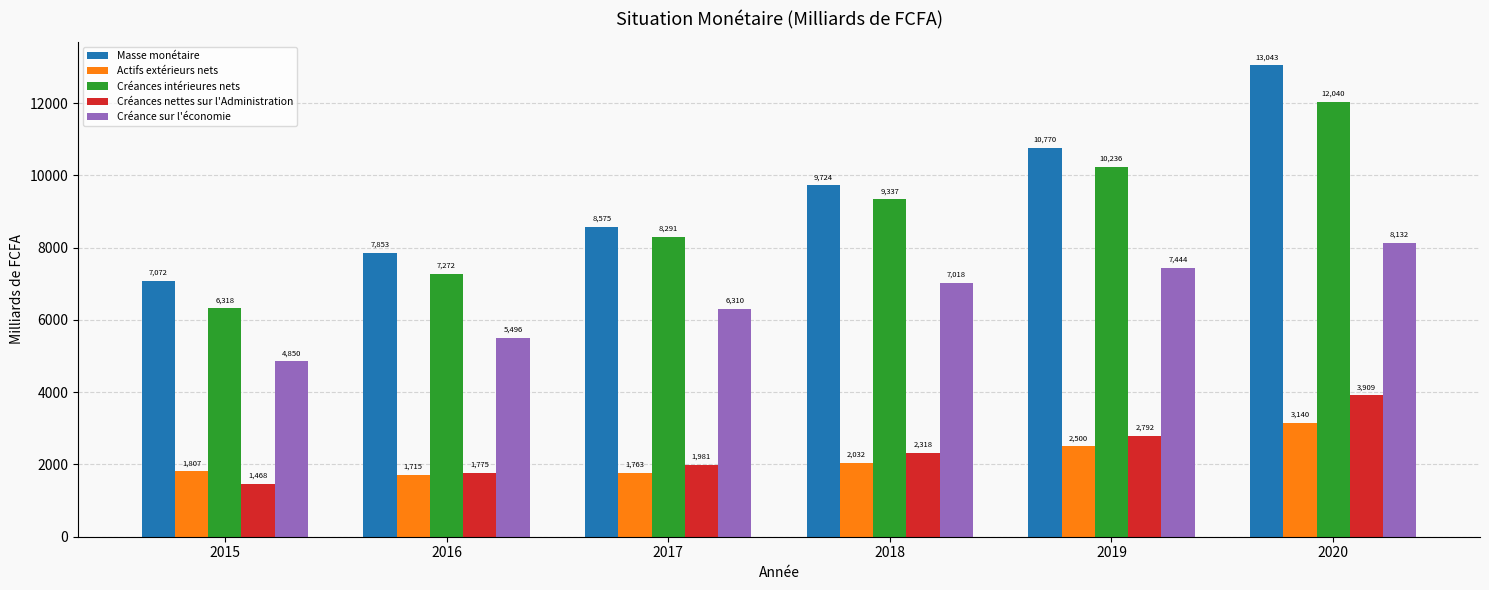

What is the difference between the highest and lowest values at 2018?

7691.6